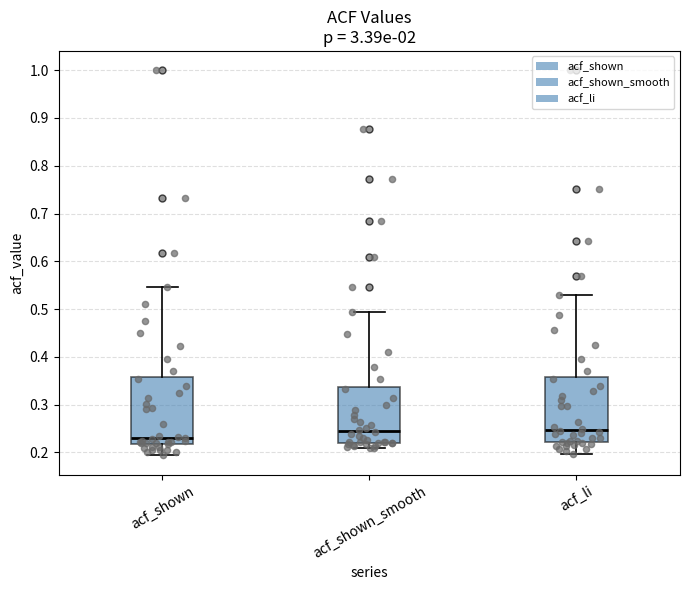

Where is the upper edge of the box for acf_shown on the y-axis? The values are not printed on the chart, so give them approximately, as read against the axis.

0.36